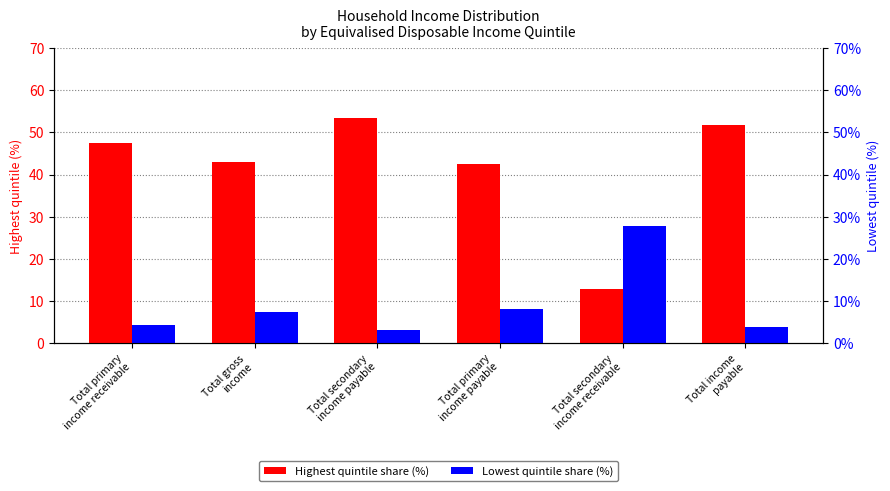

How many bars are there in total?

12